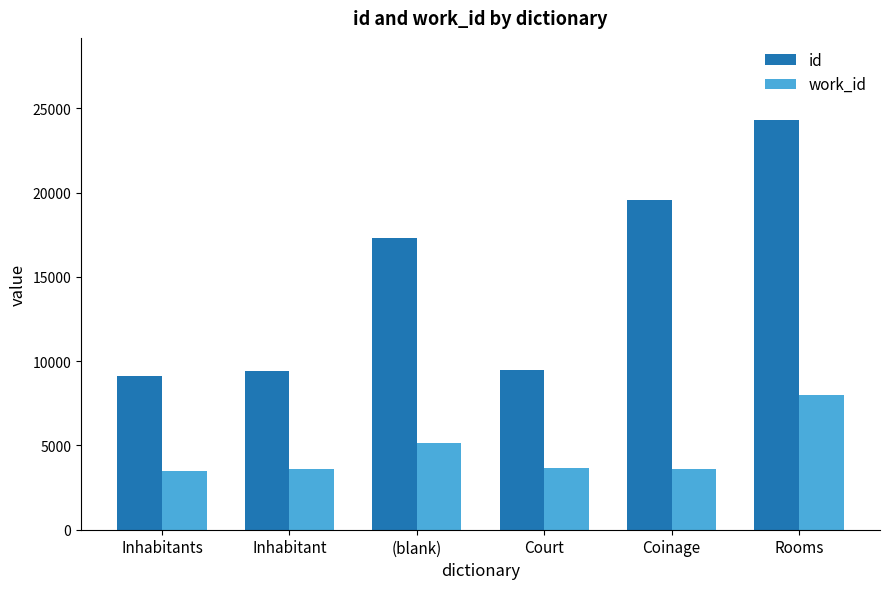

The value of id at Inhabitant is 15170. True or false?

False